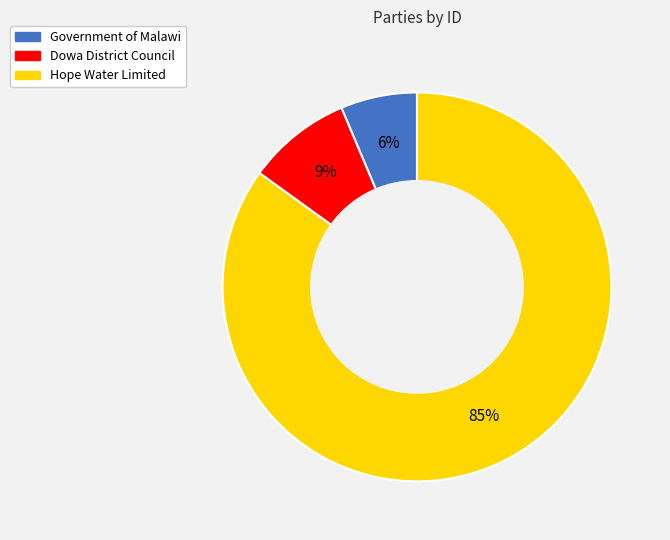

How many segments does this pie chart have?

3